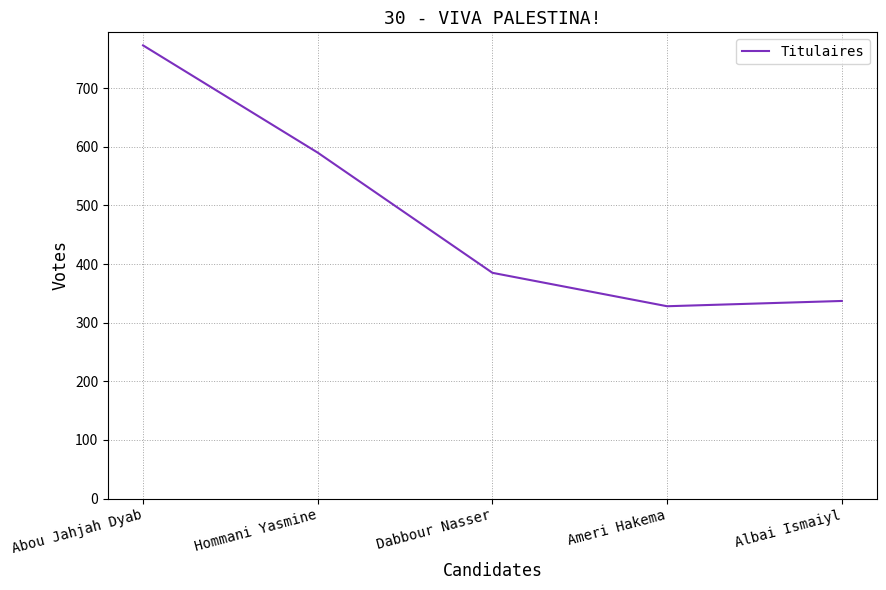

True or false: the data shows 470 at Ameri Hakema.

False